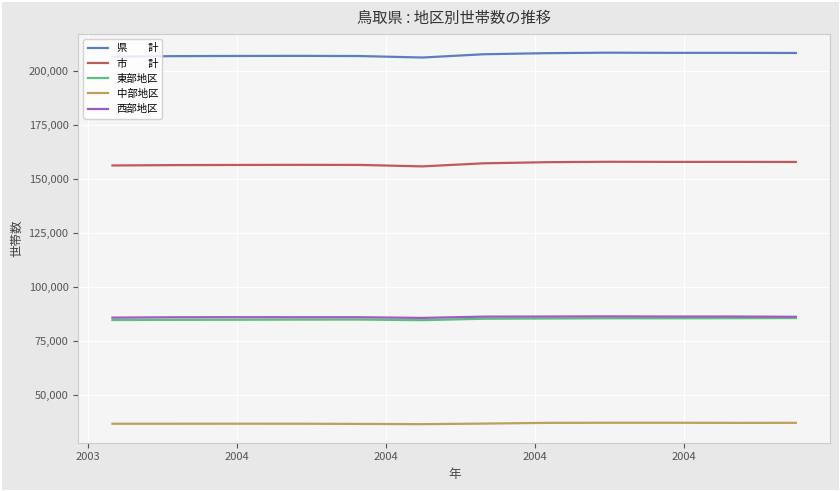

What is the maximum value shown in the chart?

208480